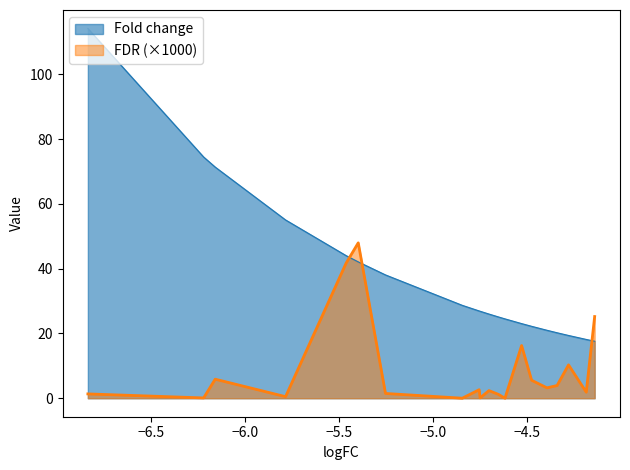

What is the maximum value shown in the chart?

114.2